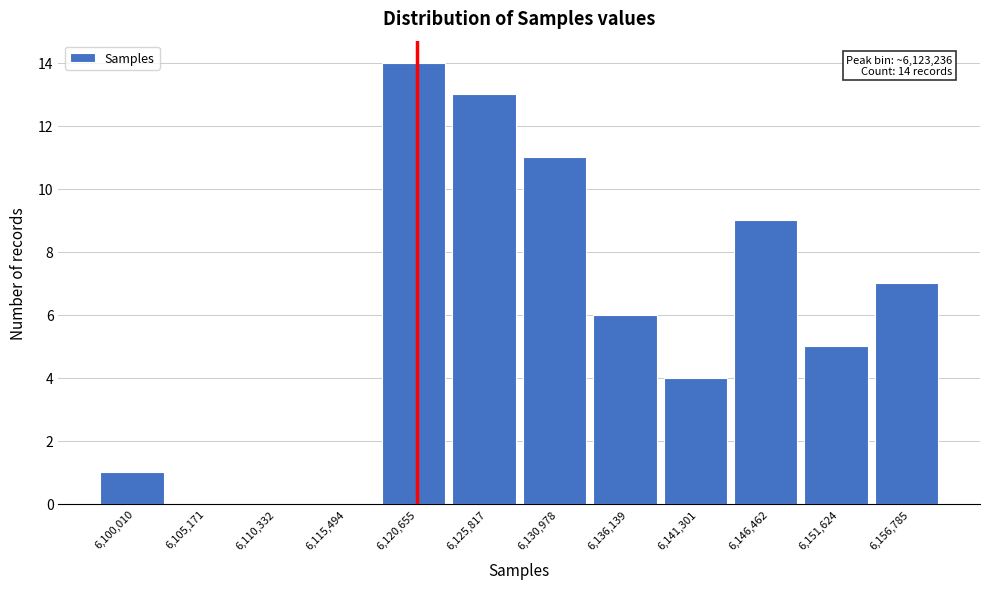

Reading left to right, what are all the values shown in this chart?

6,100,010=1	6,105,171=0	6,110,332=0	6,115,494=0	6,120,655=14	6,125,817=13	6,130,978=11	6,136,139=6	6,141,301=4	6,146,462=9	6,151,624=5	6,156,785=7